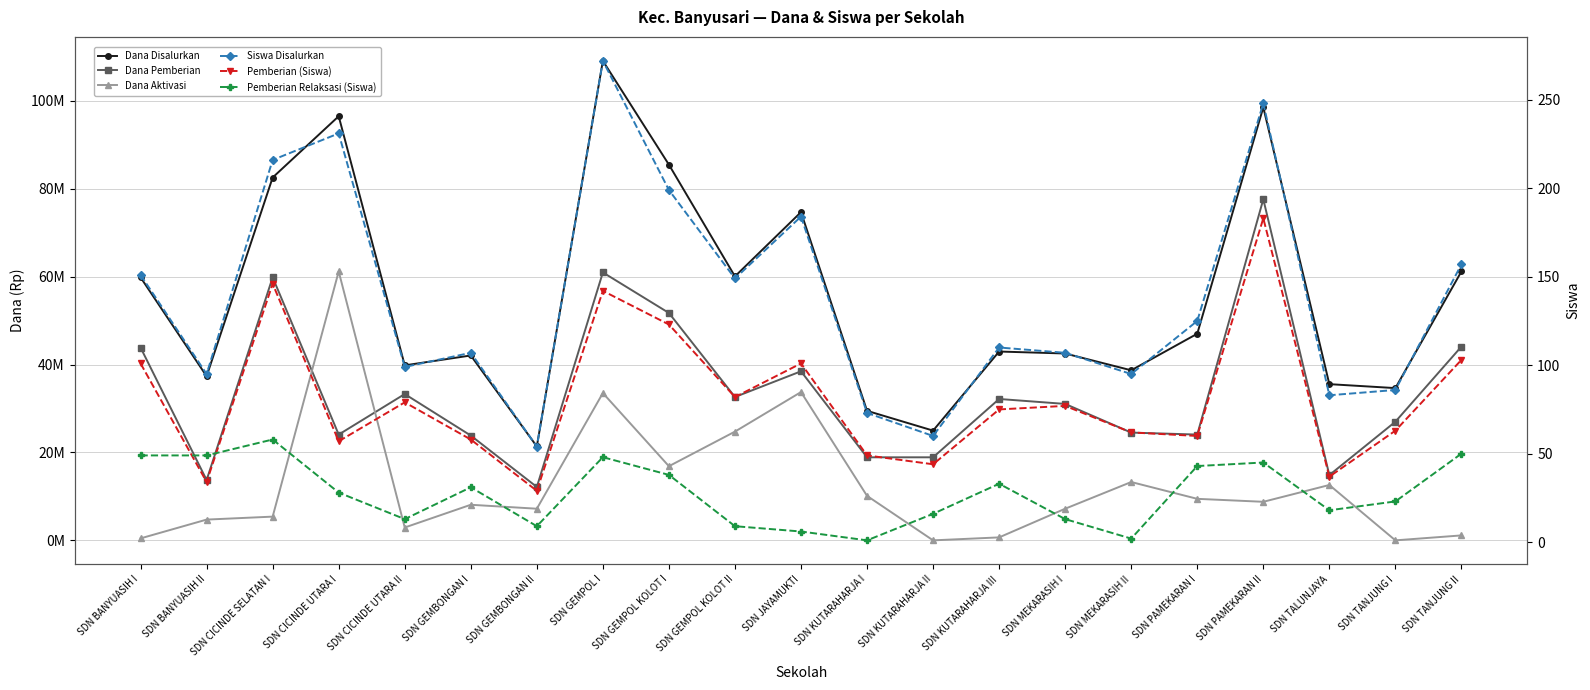

What is the difference between the second highest and second lowest values in the Dana Aktivasi series?

33750000